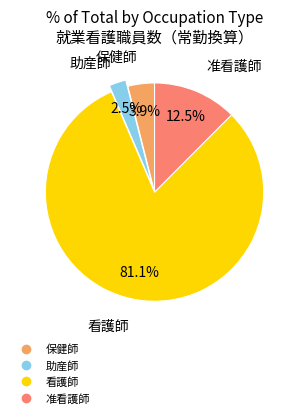

The 保健師 slice represents 4% of the pie. True or false?

True